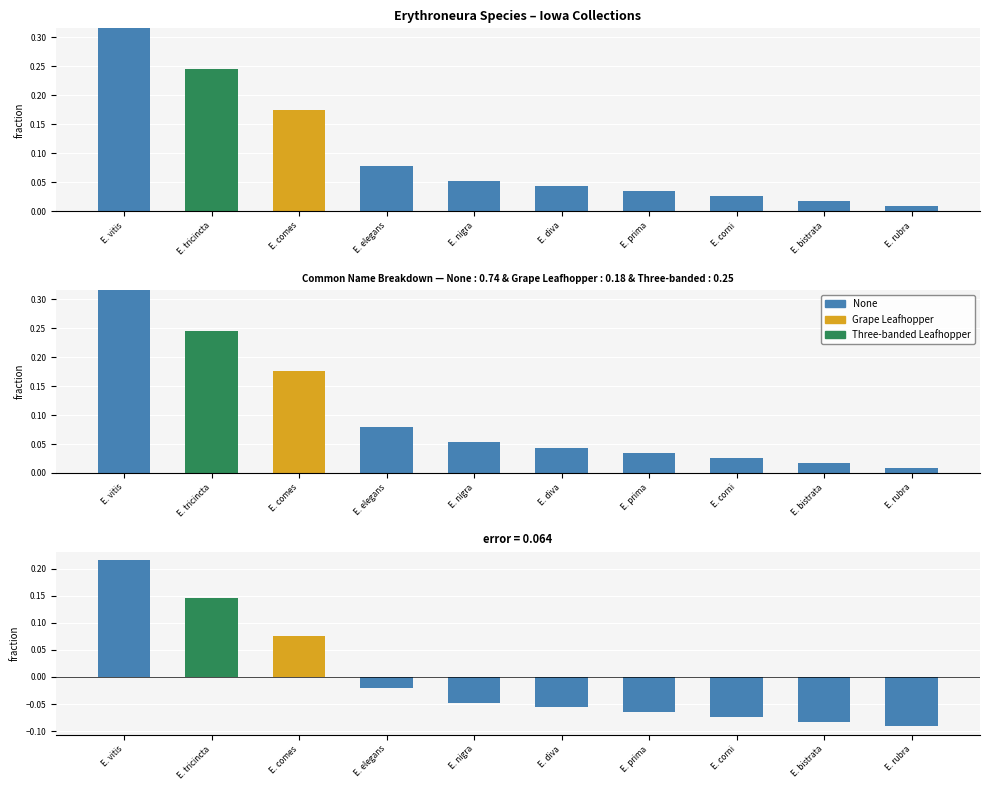

Rank the series by their maximum value, from highest to lowest.

None, Three-banded Leafhopper, Grape Leafhopper